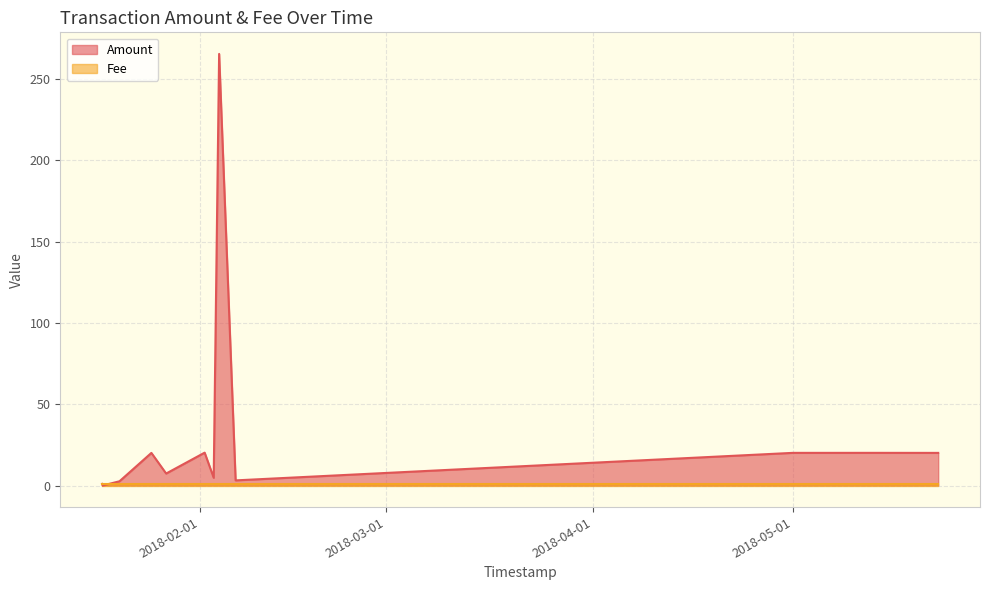

Which category has the highest value in the Amount series?

2018-02-03 22:03:28